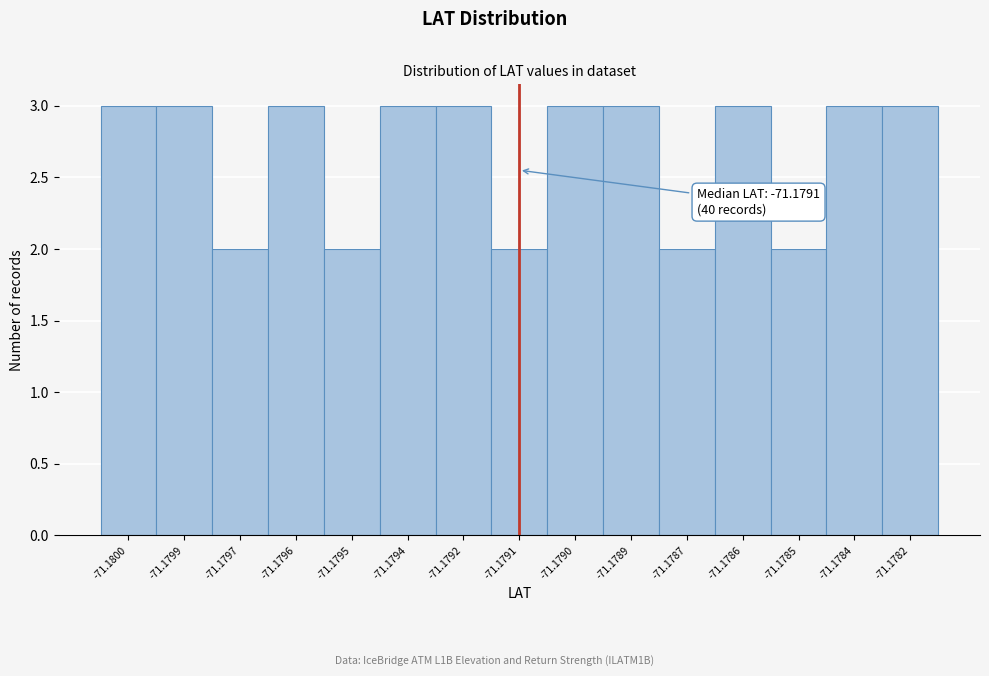

Reading left to right, transcribe all the data shown in this chart.

-71.1800=3	-71.1799=3	-71.1797=2	-71.1796=3	-71.1795=2	-71.1794=3	-71.1792=3	-71.1791=2	-71.1790=3	-71.1789=3	-71.1787=2	-71.1786=3	-71.1785=2	-71.1784=3	-71.1782=3